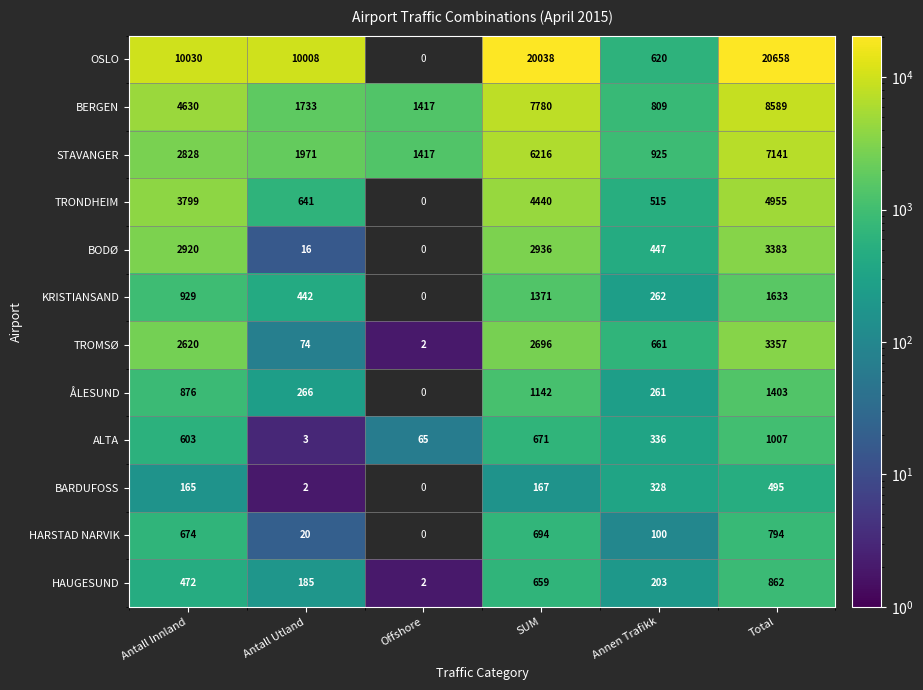

What is the difference between the maximum and second lowest values in the STAVANGER series?

5724